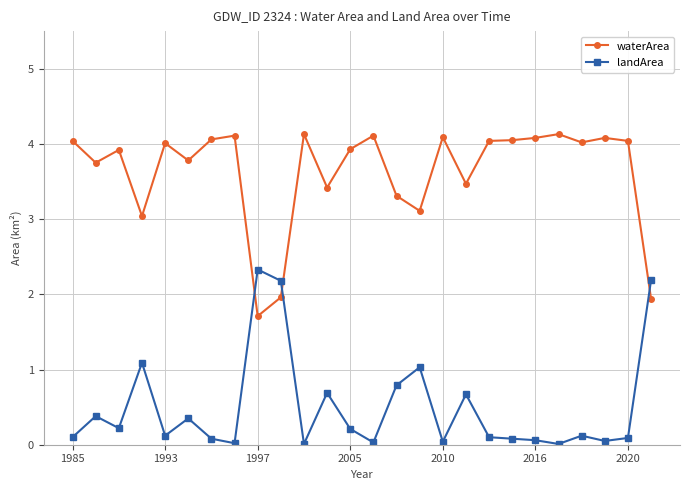

How many lines are shown in the chart?

2